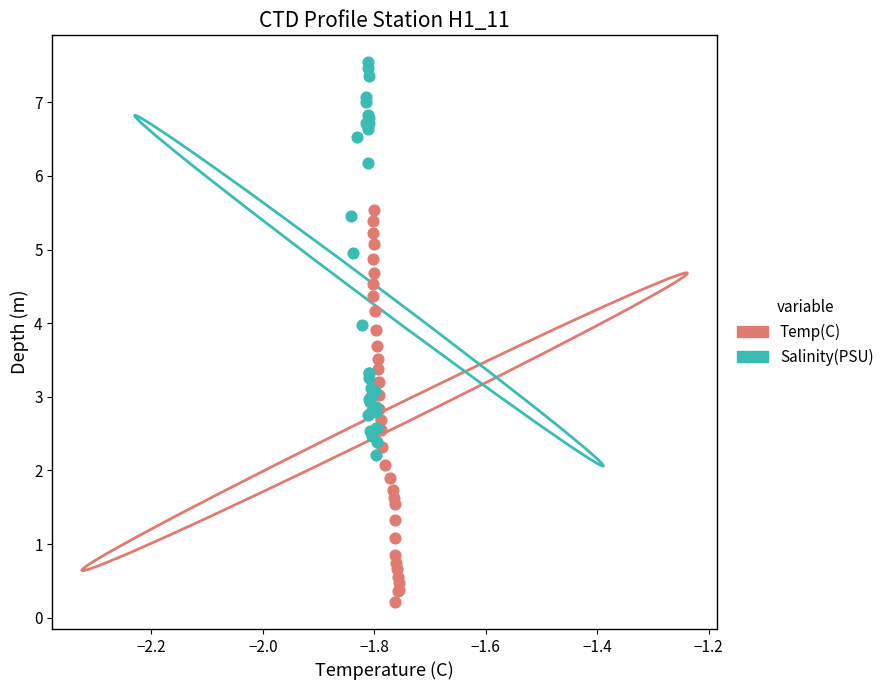

What are all the series names shown in the legend?

Temp(C), Salinity(PSU)